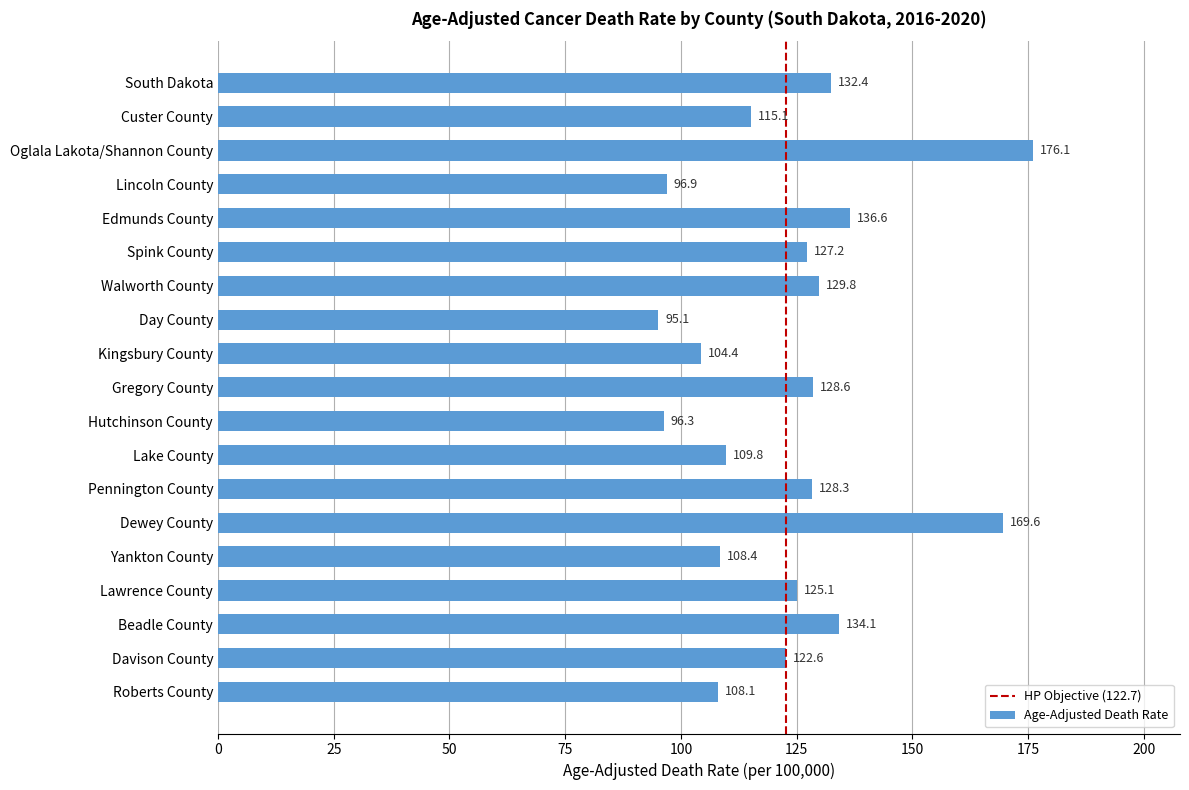

List the labels in order of value, smallest first.

Day County, Hutchinson County, Lincoln County, Kingsbury County, Roberts County, Yankton County, Lake County, Custer County, Davison County, Lawrence County, Spink County, Pennington County, Gregory County, Walworth County, South Dakota, Beadle County, Edmunds County, Dewey County, Oglala Lakota/Shannon County